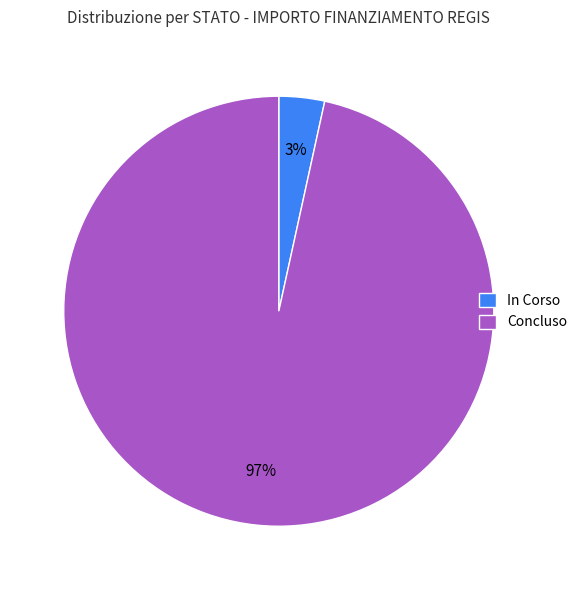

Between In Corso and Concluso, which is larger?

Concluso